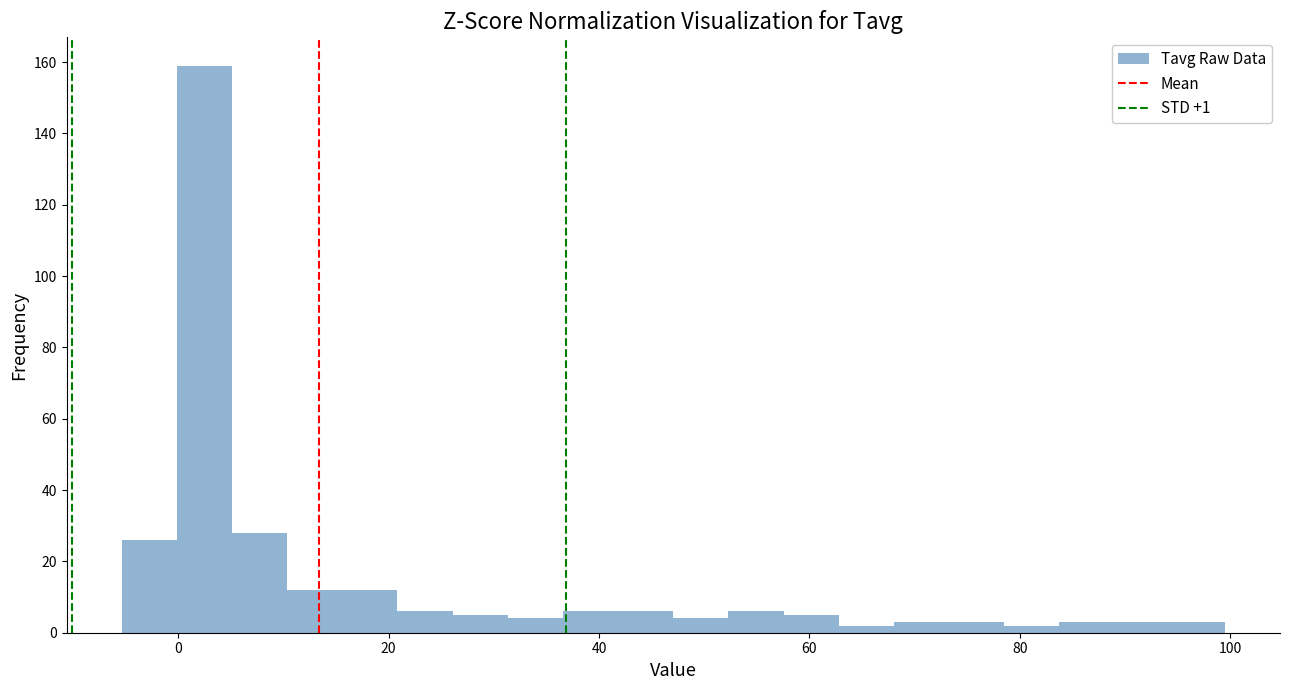

Around what value on the x-axis is the tallest bar? Give the approximate position of its centre, as read against the axis.

2